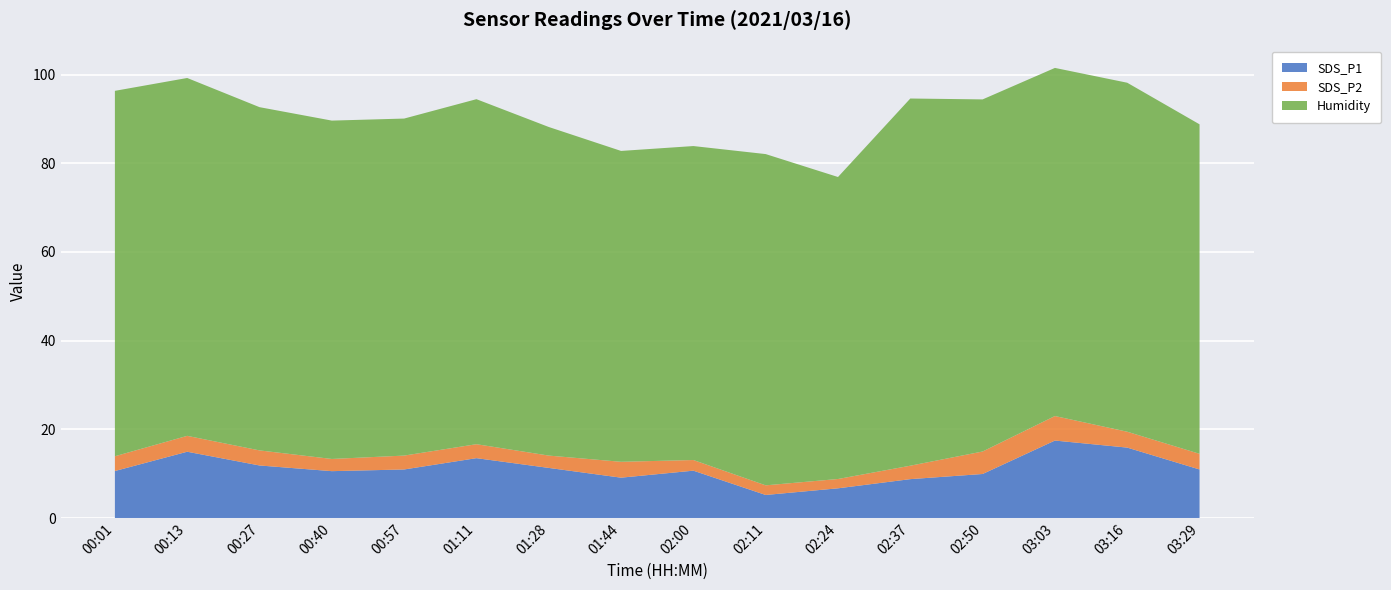

What is the total value across all series at 01:44?

82.8